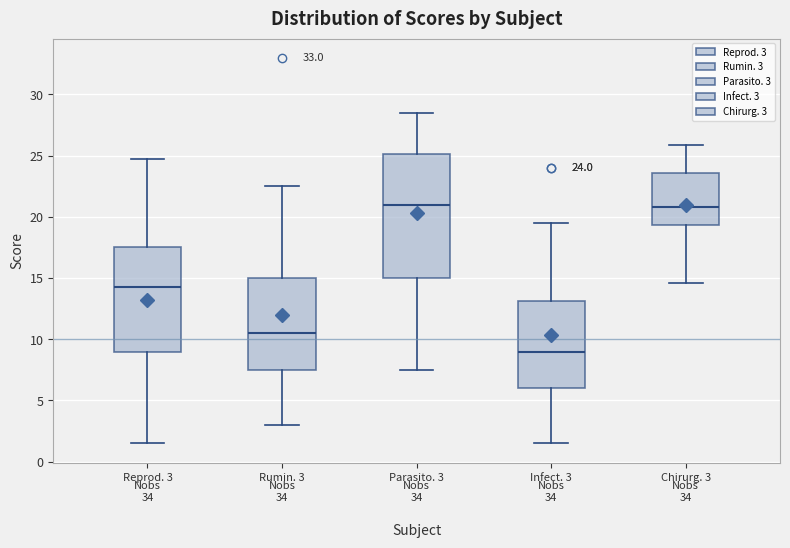

Which box's median line is the lowest?

Infect. 3